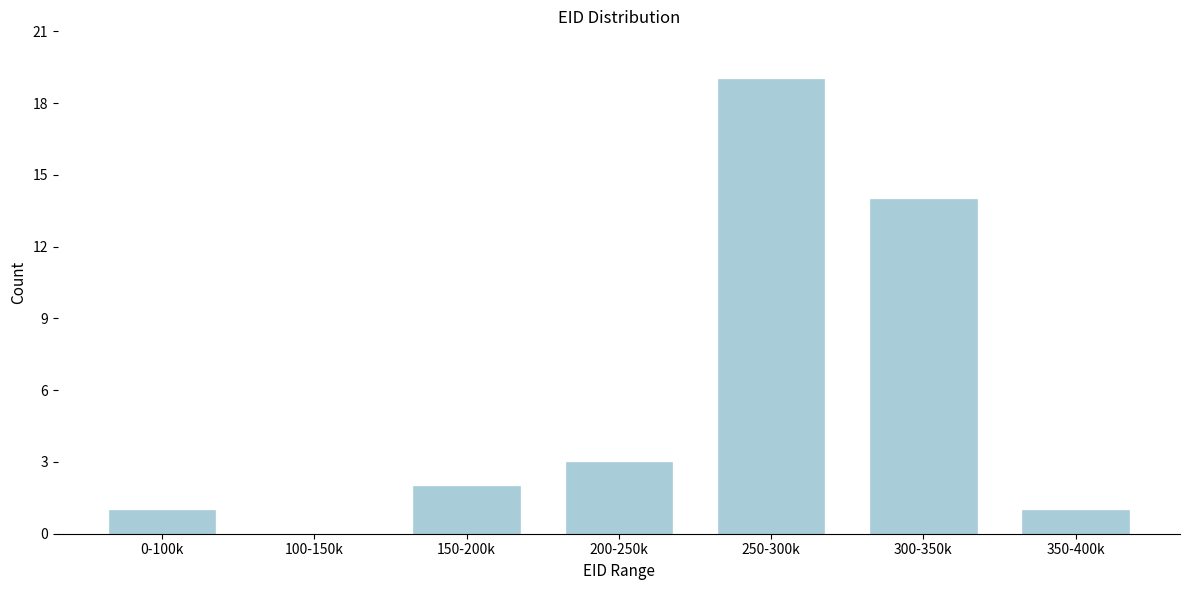

Reading left to right, extract all data points from this chart.

0-100k=1	100-150k=0	150-200k=2	200-250k=3	250-300k=19	300-350k=14	350-400k=1